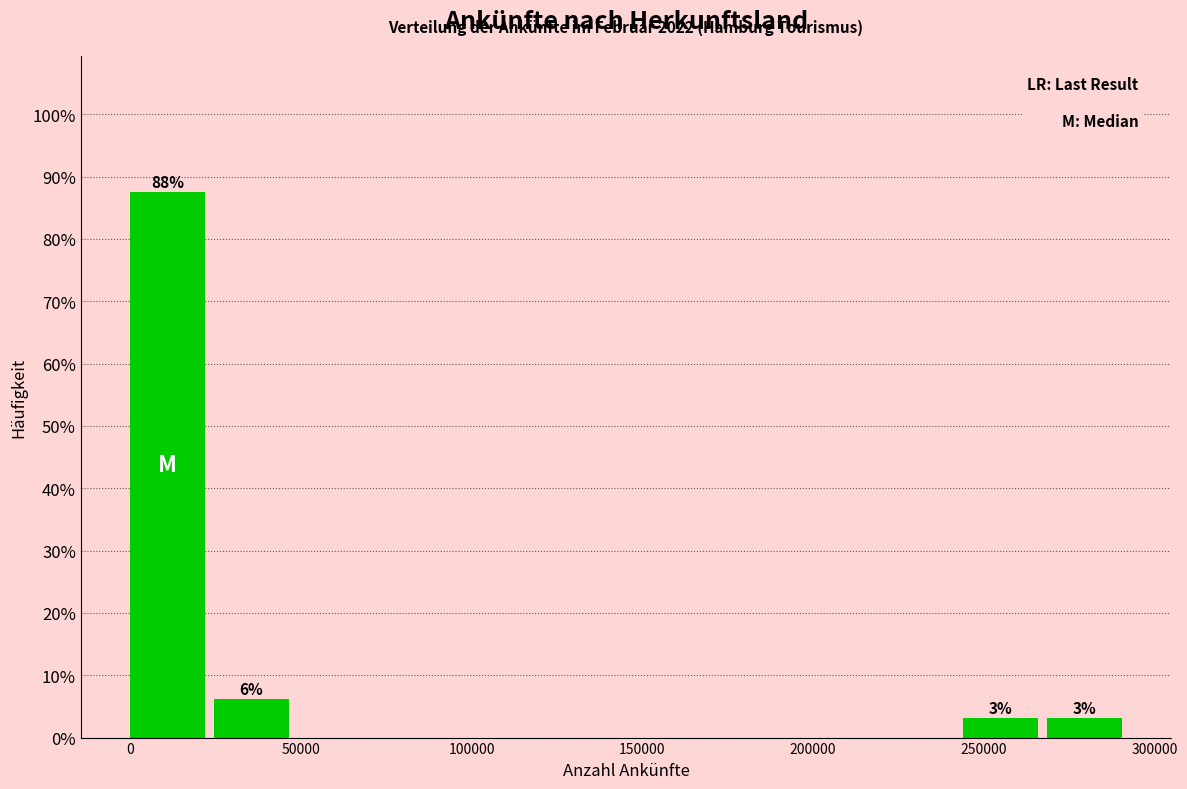

Over which range of the x-axis is the bar tallest?

0 to 25000